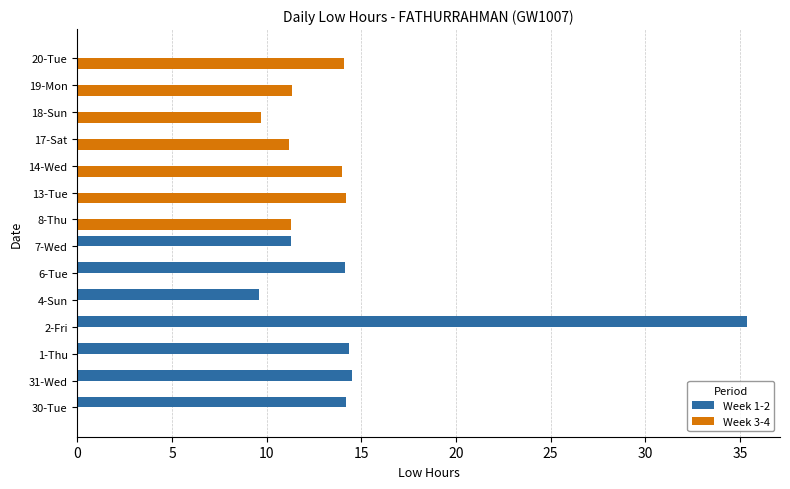

Which series has the largest total across all categories?

Week 1-2